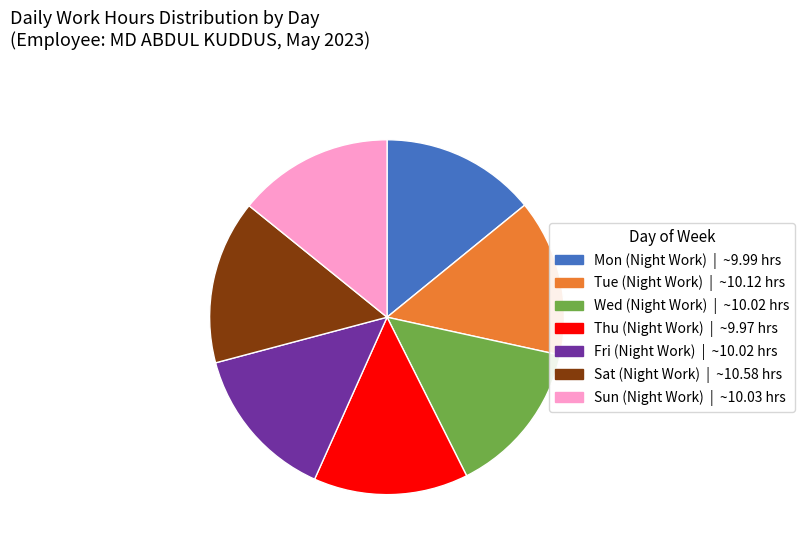

Which has a higher value, Fri (Night Work) or Sat (Night Work)?

Sat (Night Work)